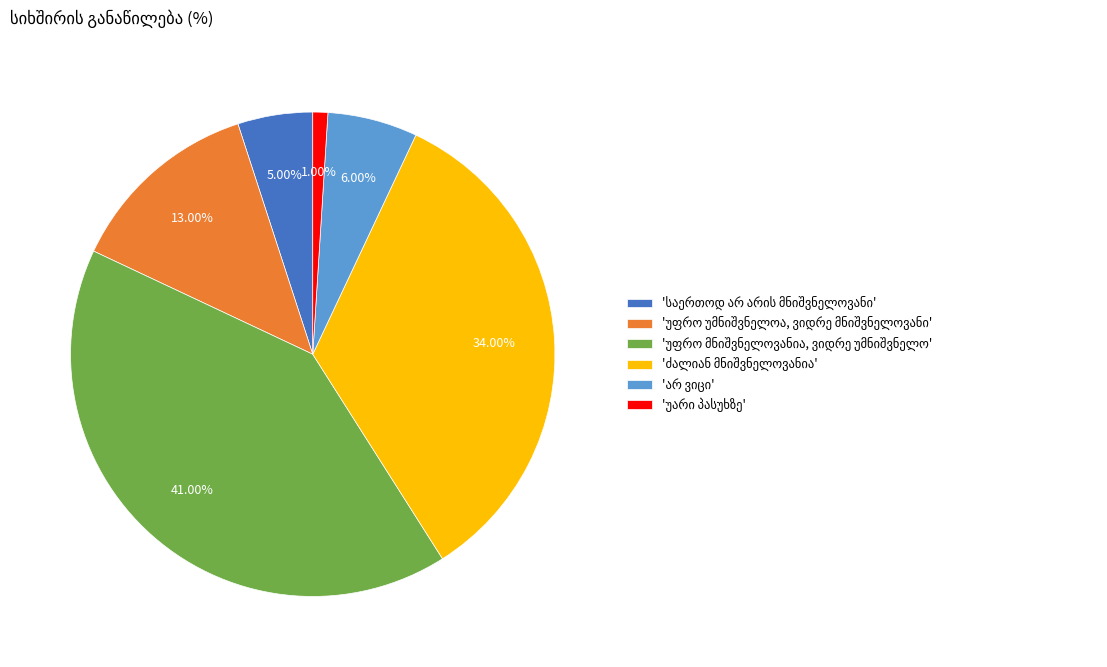

Is there any slice that represents more than half of the pie?

No